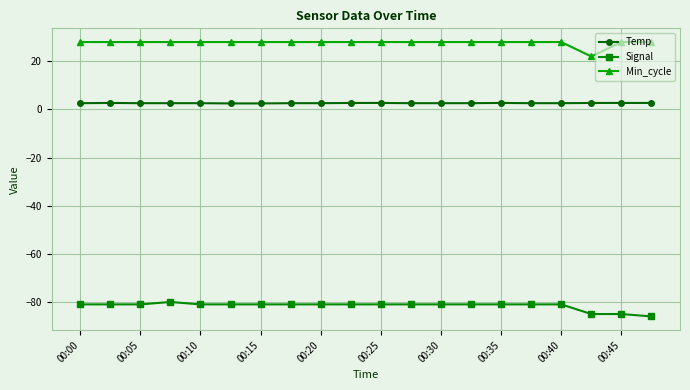

What is the lowest value of the Min_cycle series?

22.0